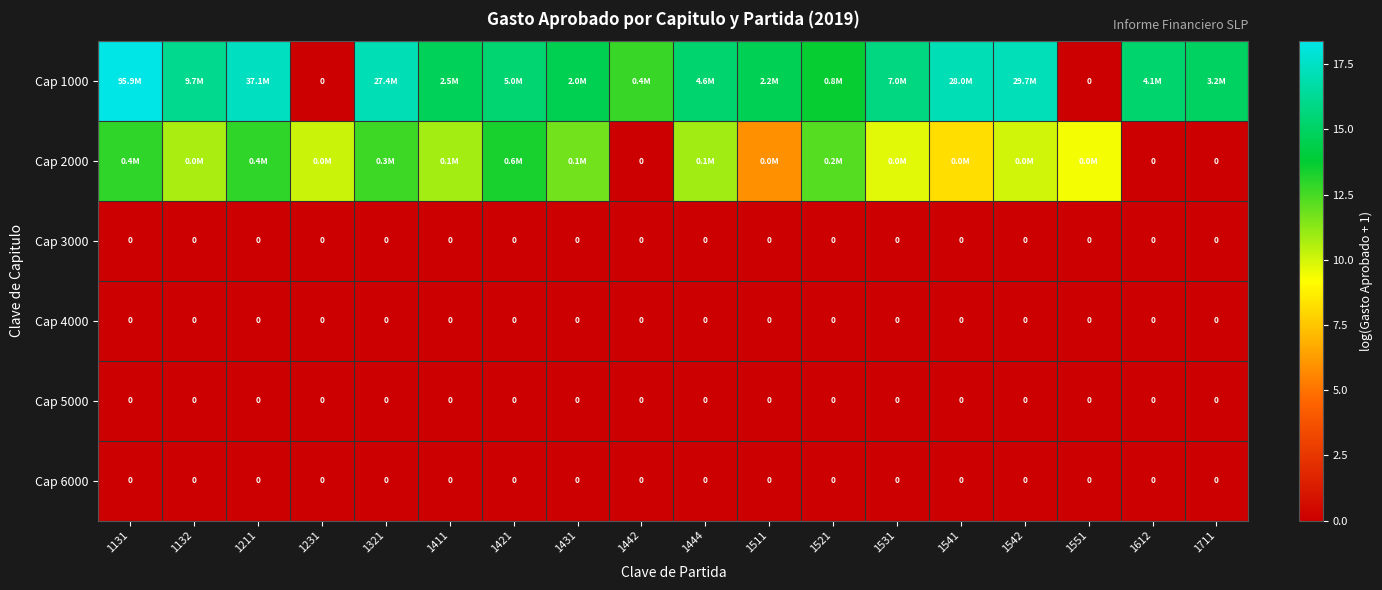

Rank the series at 1551 from highest to lowest value.

Cap 2000, Cap 1000, Cap 3000, Cap 4000, Cap 5000, Cap 6000